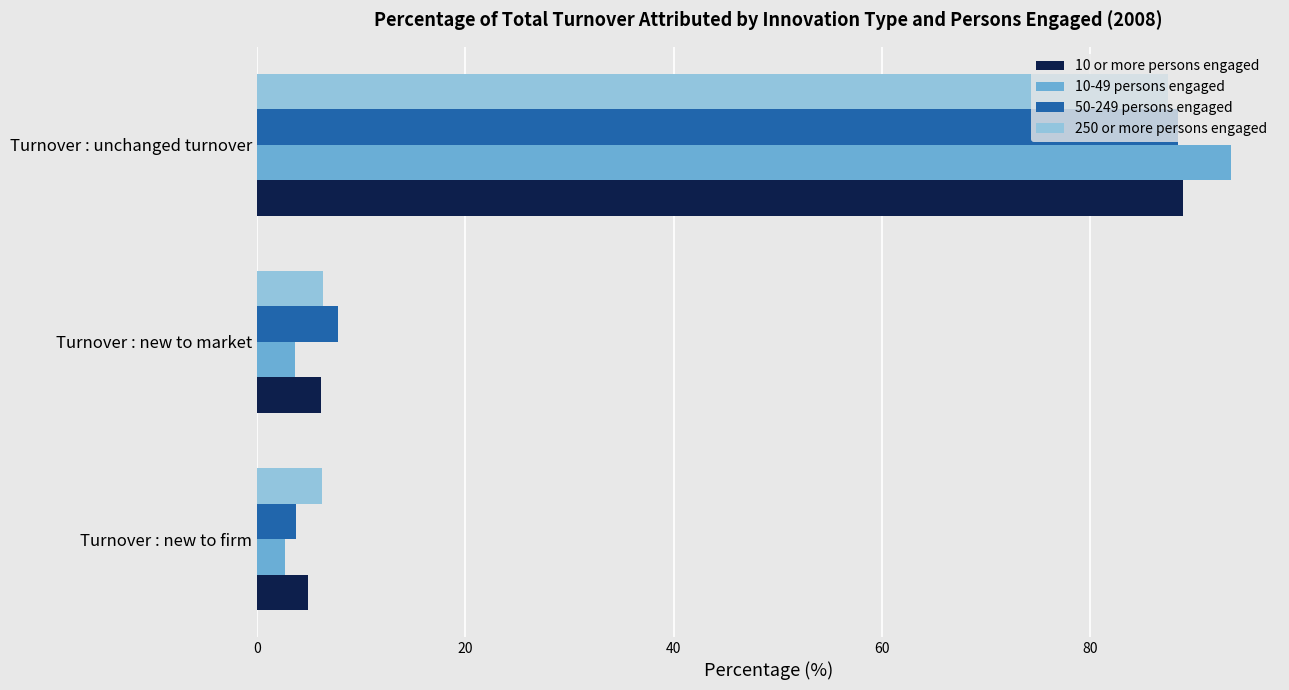

What is the smallest value displayed?

2.7